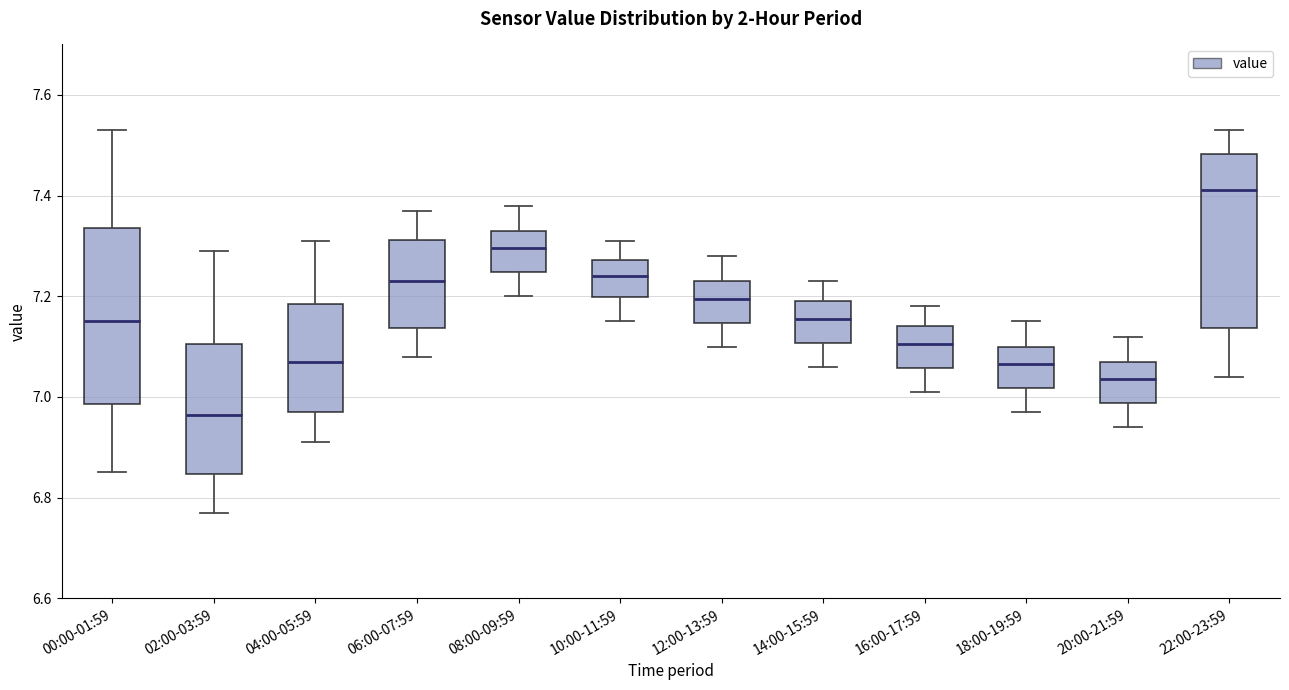

Which box's median line is the lowest?

02:00-03:59